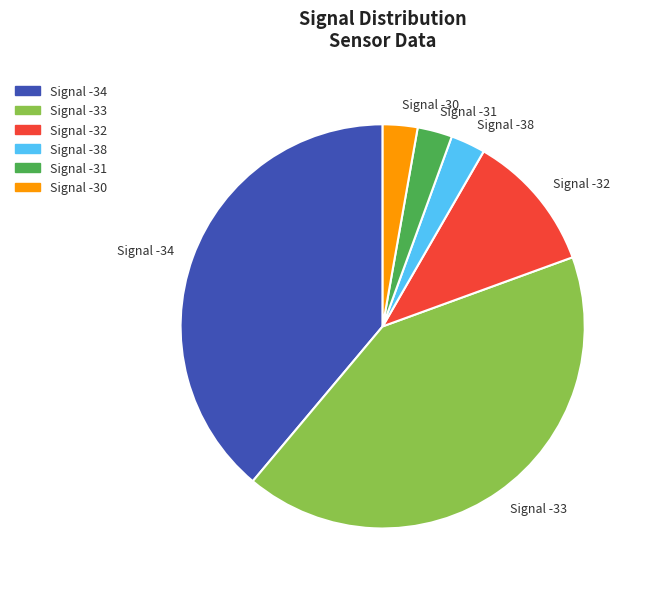

What is the ratio of the value at Signal -30 to the value at Signal -32?

0.2